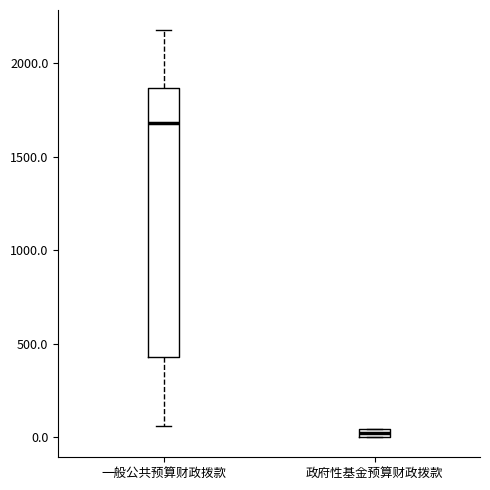

Which box has the lowest median line?

政府性基金预算财政拨款